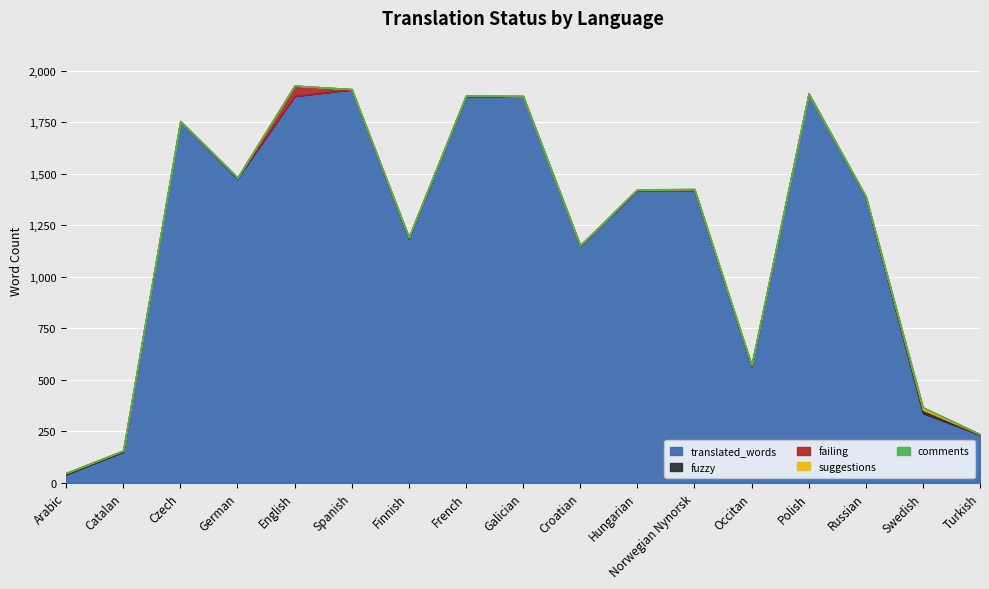

What value does the translated_words series have at Croatian?

1149